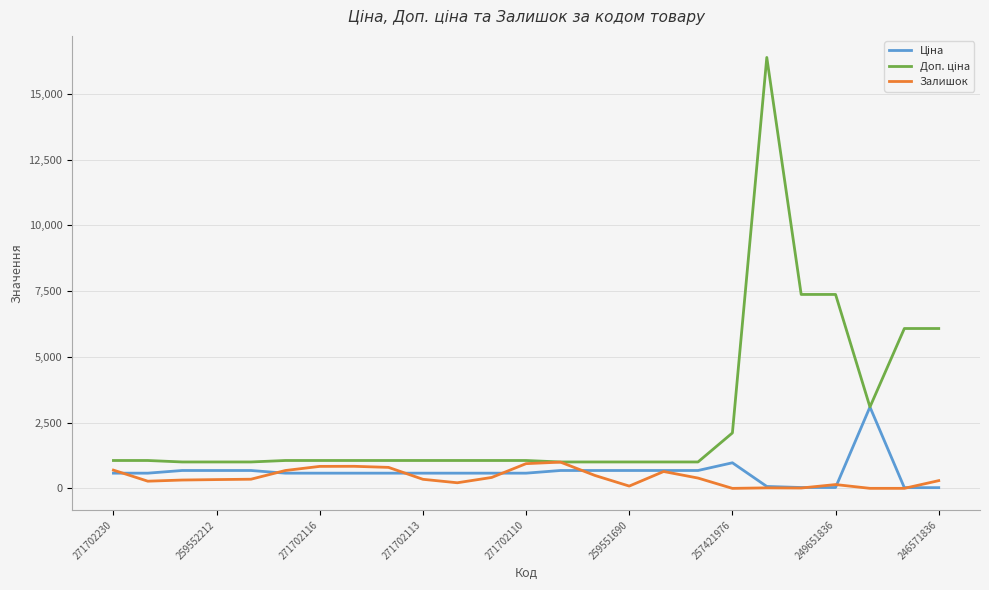

What is the maximum value shown in the chart?

16386.8